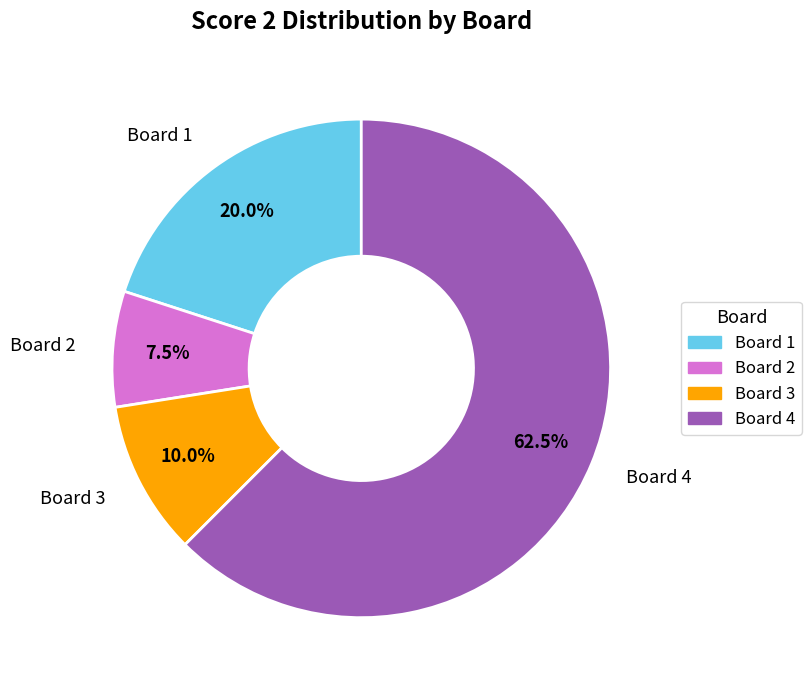

To the nearest percent, what percentage of the pie is Board 1?

20%